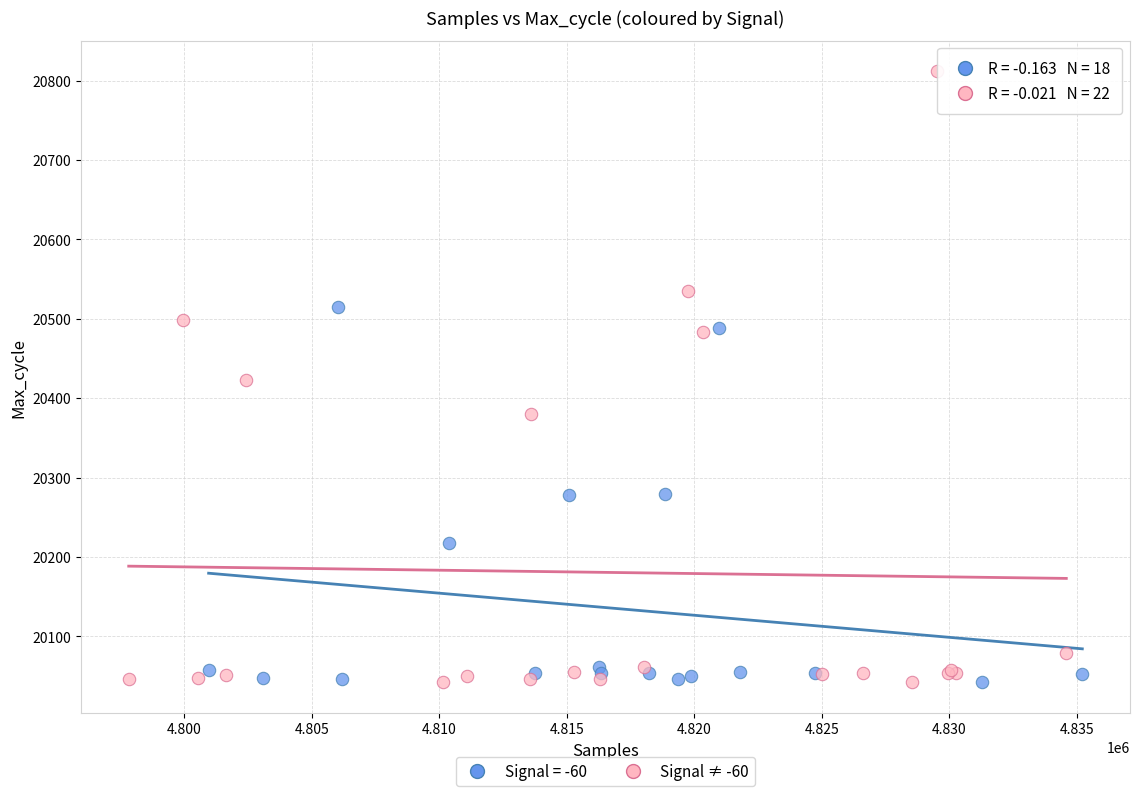

Which series reaches the maximum Y coordinate?

Signal ≠ -60